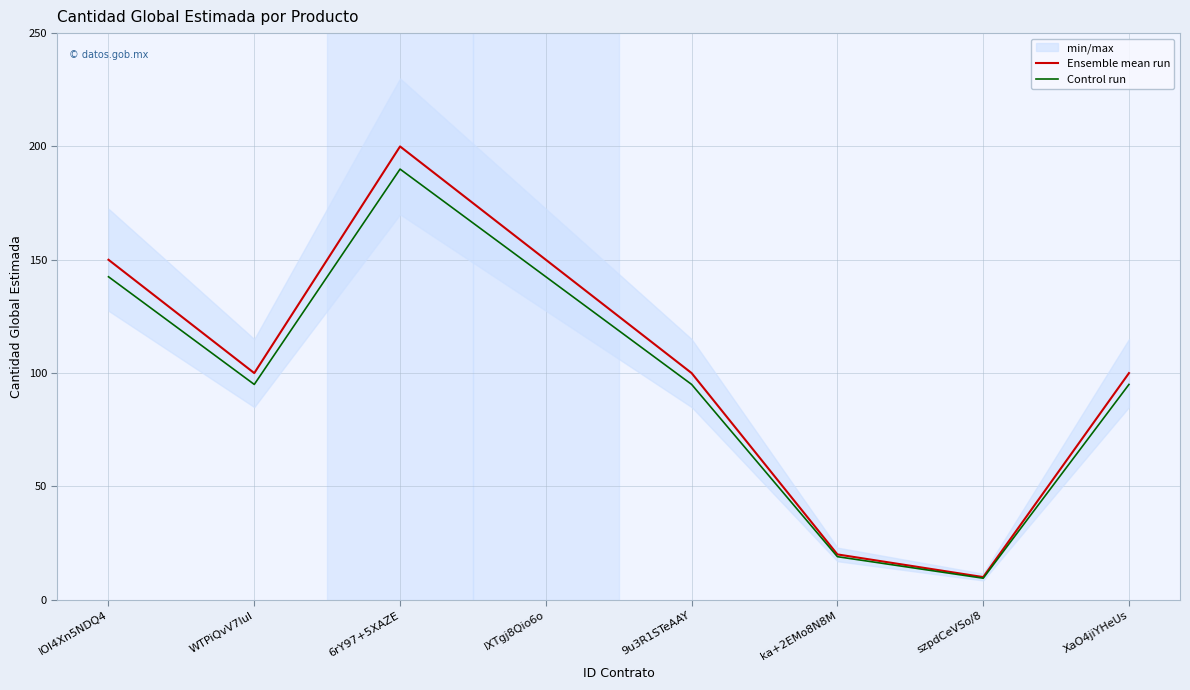

Where is the first local maximum for Control run?

6rY97+5XAZE